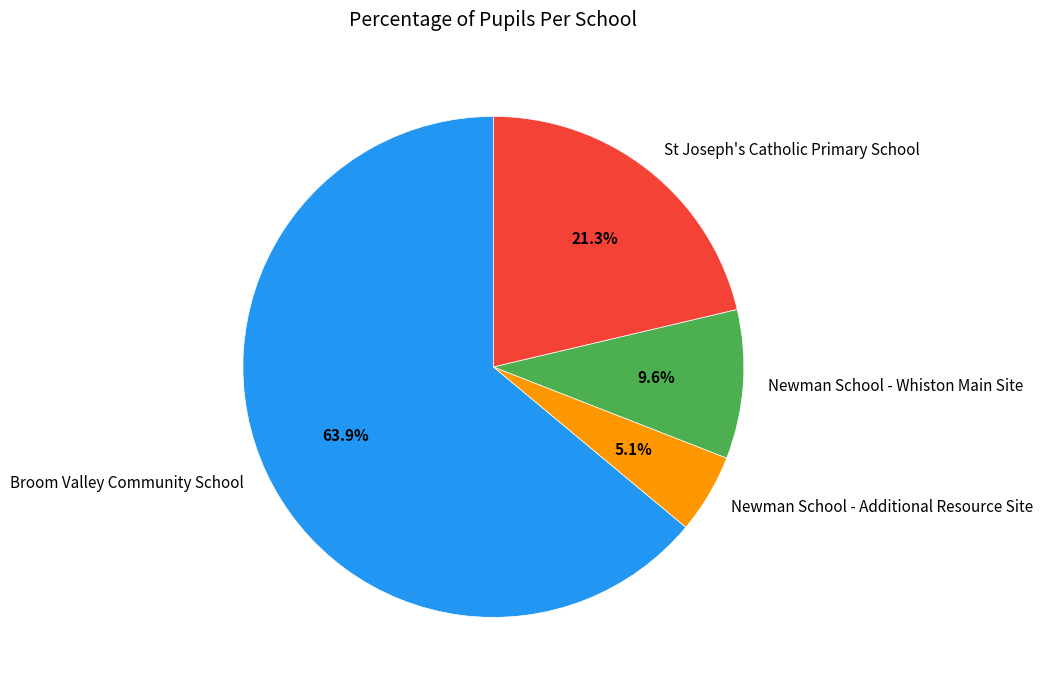

Which category has the smallest portion of the pie?

Newman School - Additional Resource Site